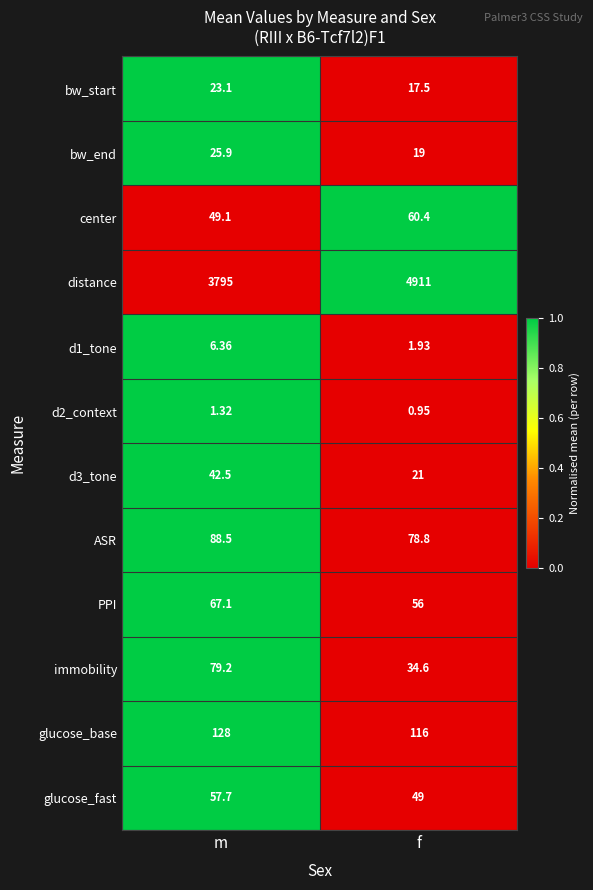

Between m and f, which series saw the biggest shift?

distance